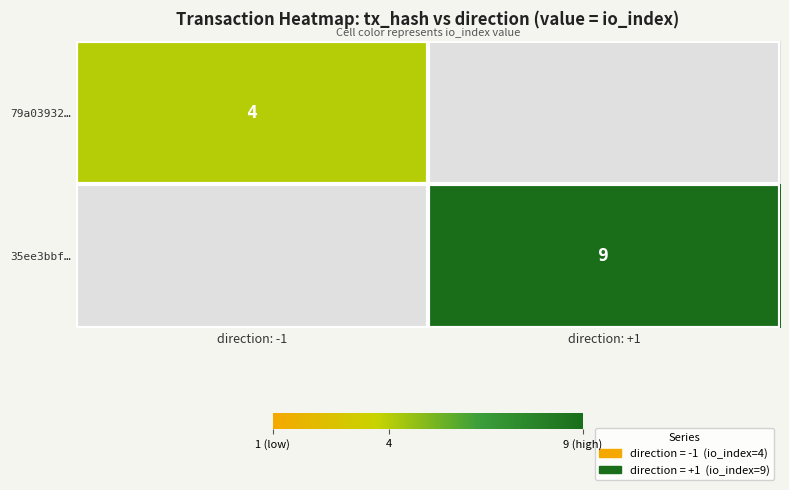

Is it true that 79a03932… equals 4 at direction: -1?

True